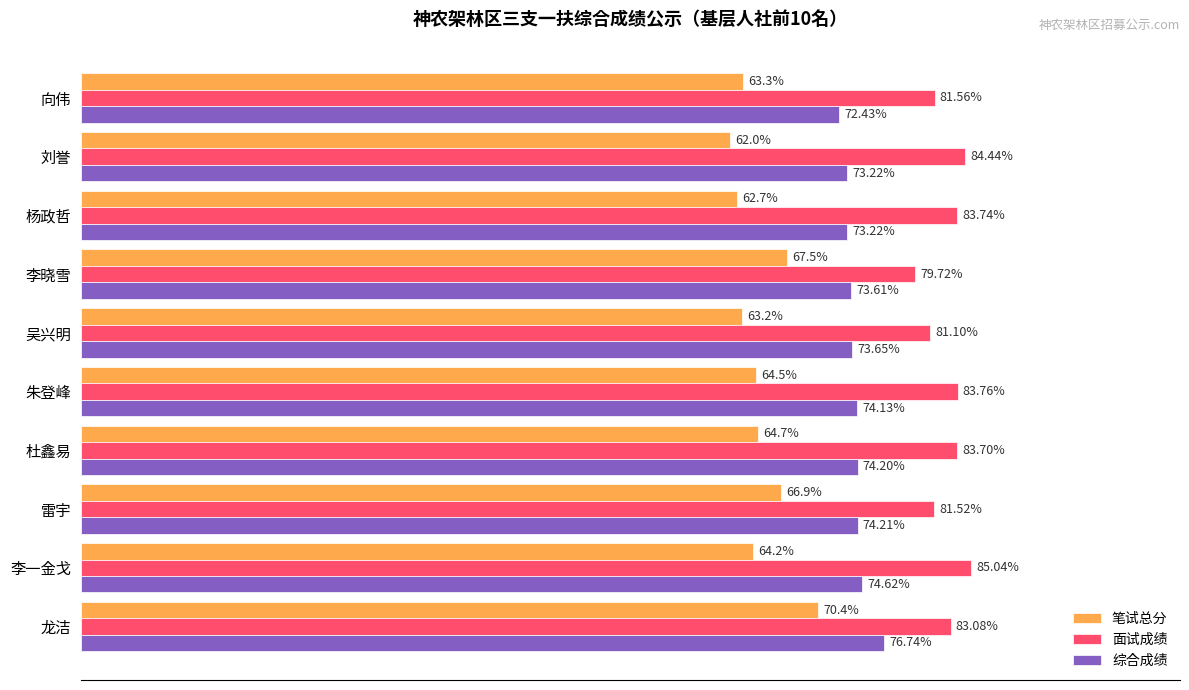

Which series has the largest range (max minus min)?

笔试总分